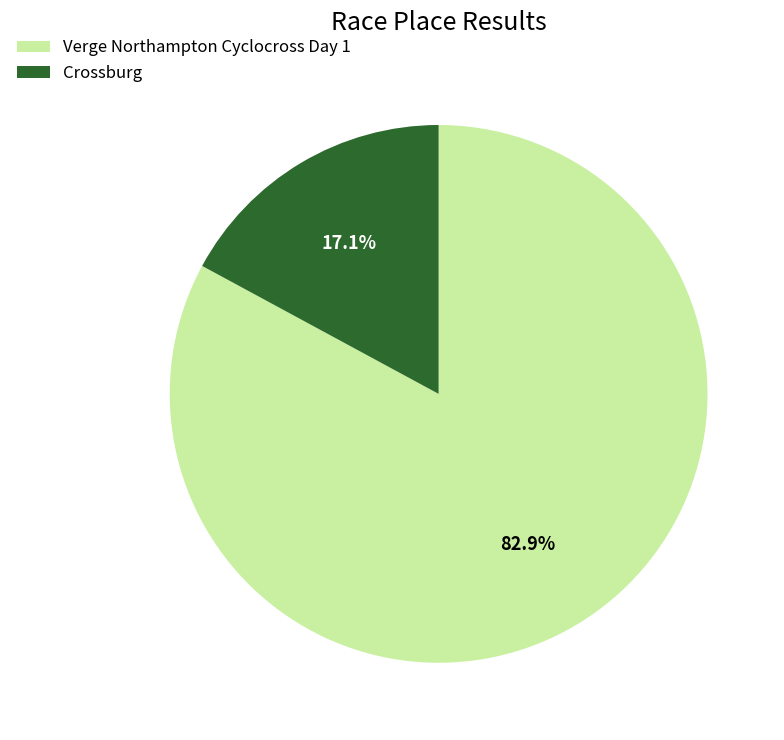

True or false: Verge Northampton Cyclocross Day 1 accounts for 93% of the total.

False